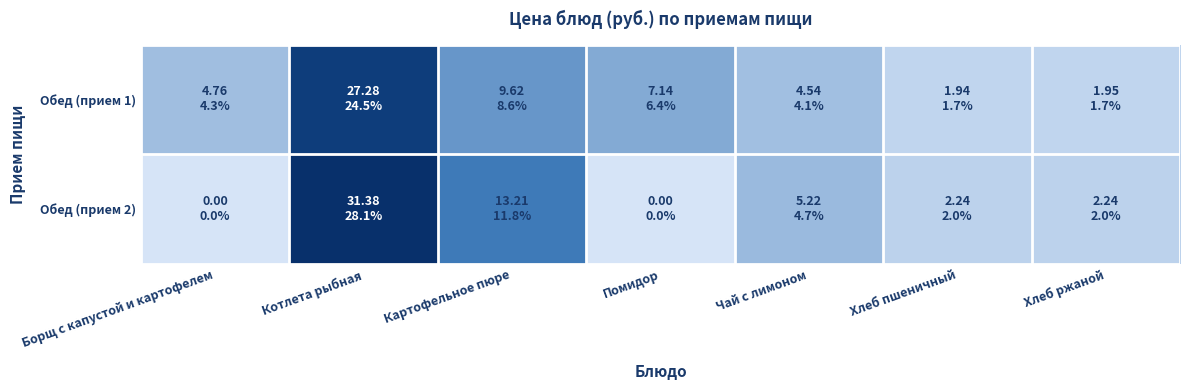

Which series has the largest total across all categories?

Обед (прием 1)